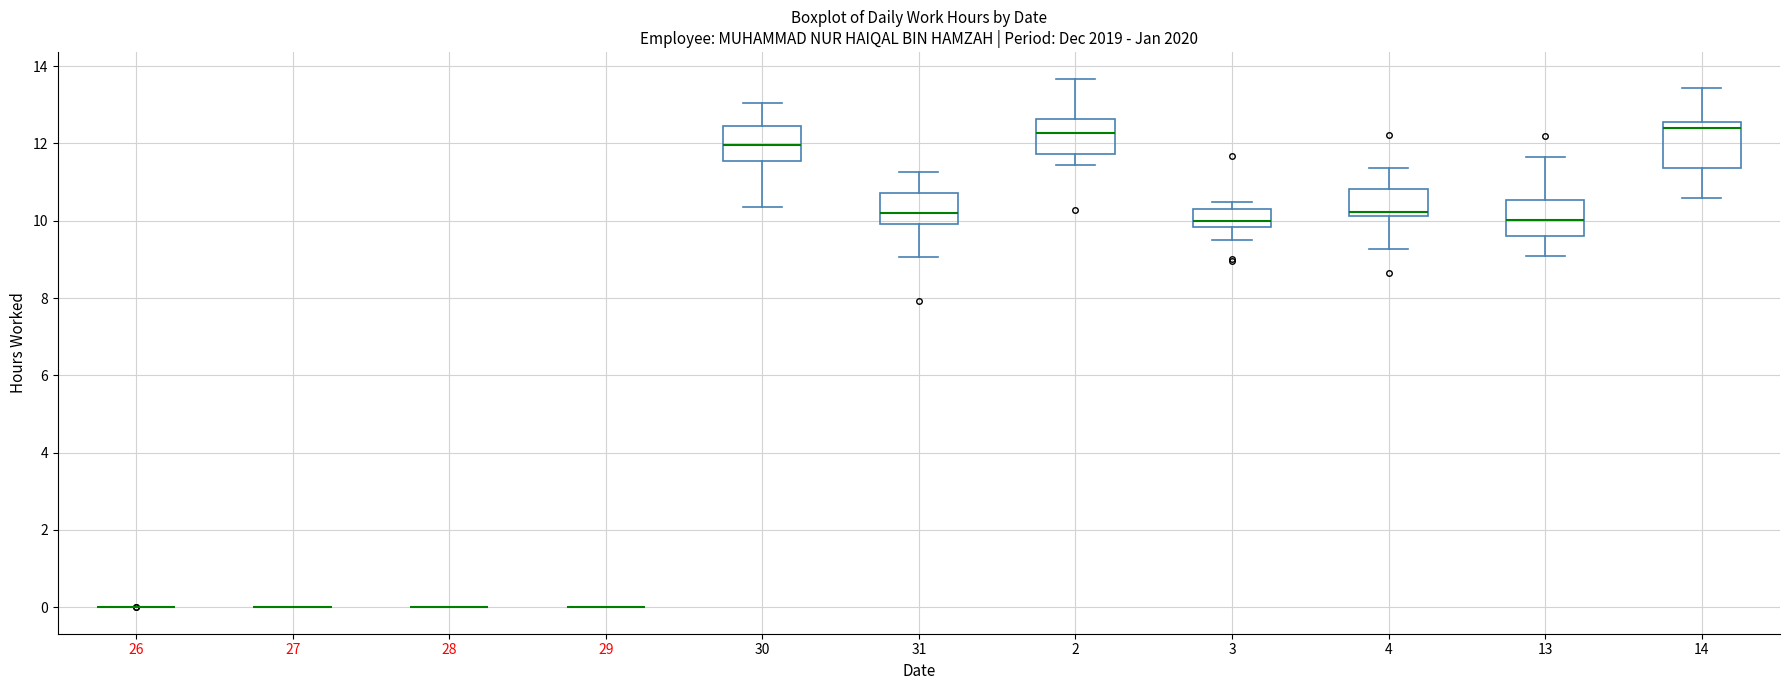

Which box is the tallest, from its lower edge to its upper edge?

14